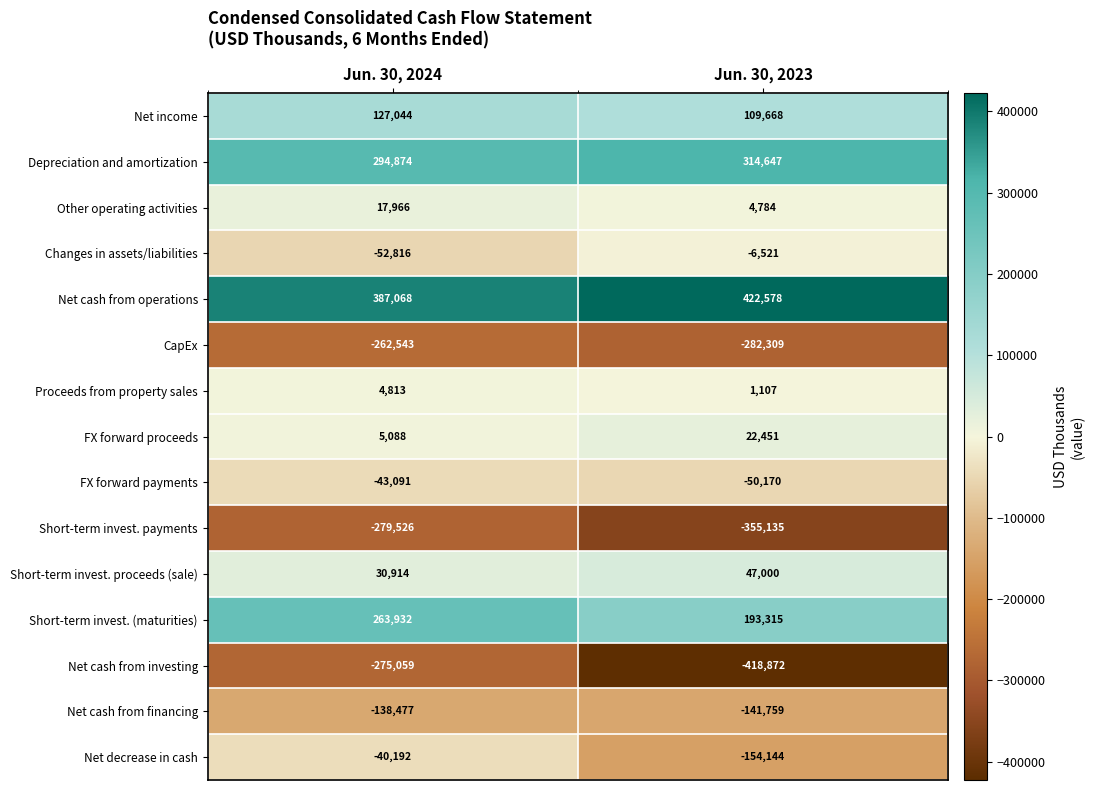

What is the smallest value displayed?

-418872